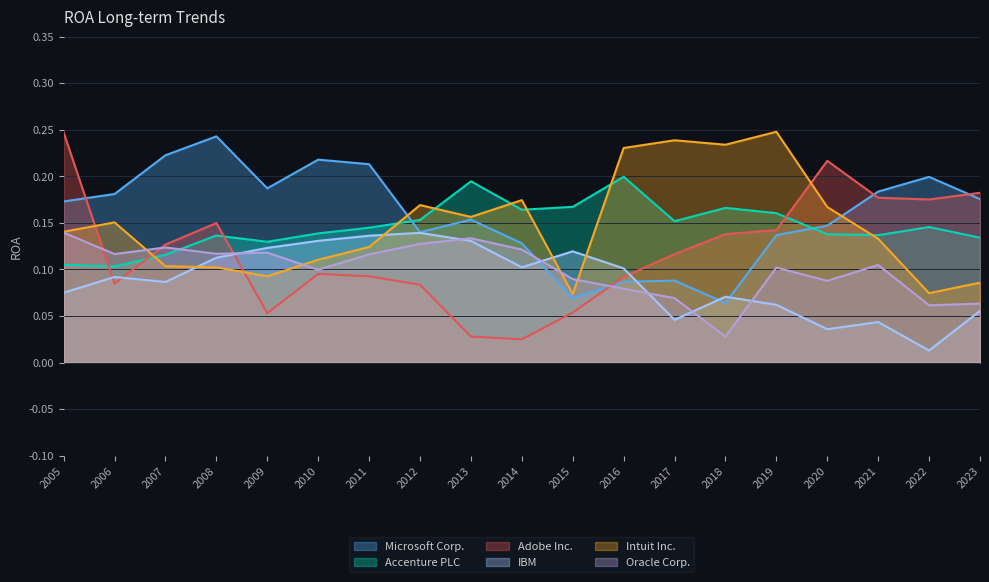

Between 2006 and 2021, which series saw the biggest shift?

Adobe Inc.